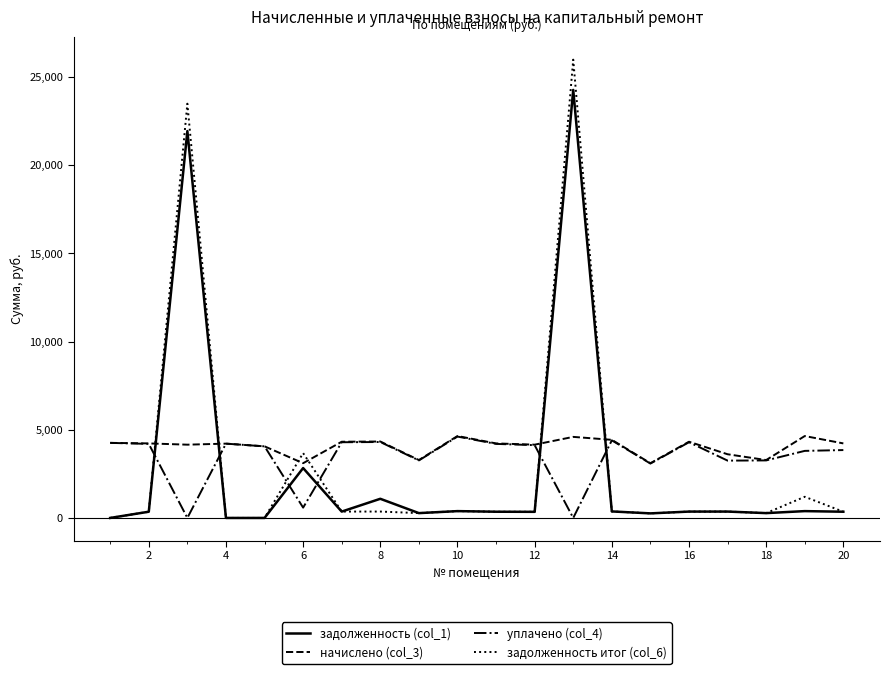

List the series in order of their overall mean, lowest first.

задолженность (col_1), задолженность итог (col_6), уплачено (col_4), начислено (col_3)